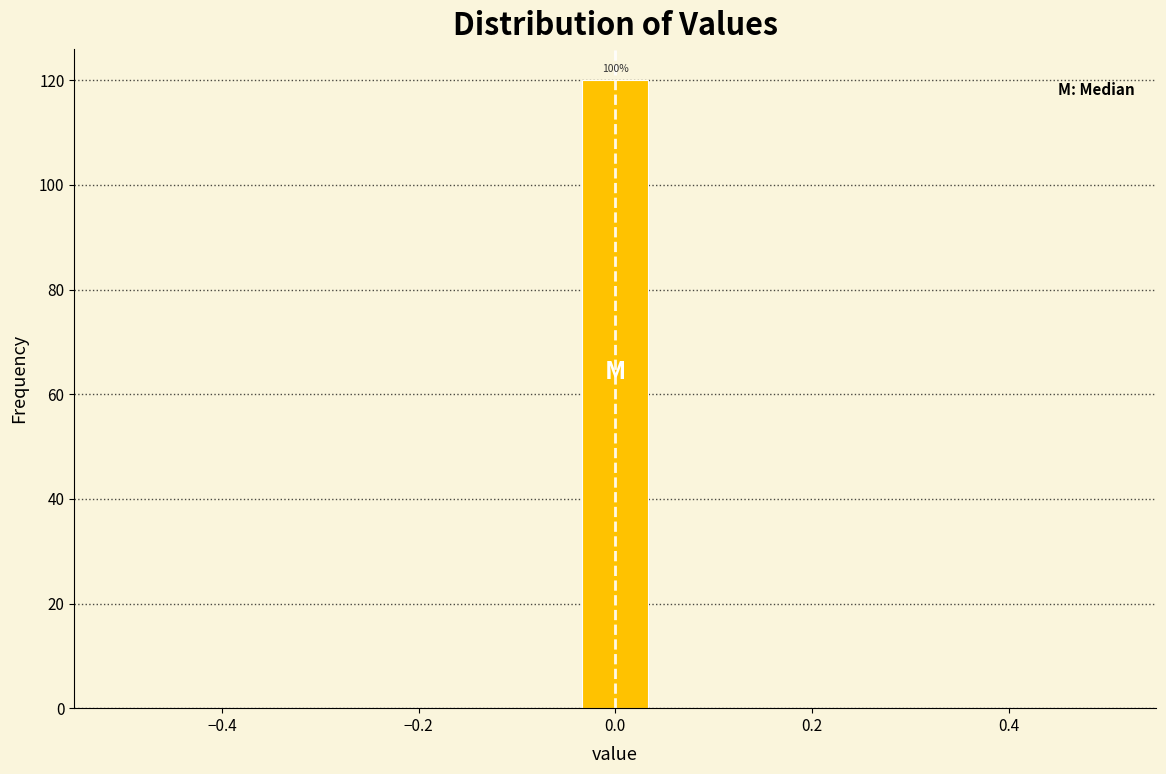

Around what value on the x-axis is the tallest bar? Give the approximate position of its centre, as read against the axis.

0.00